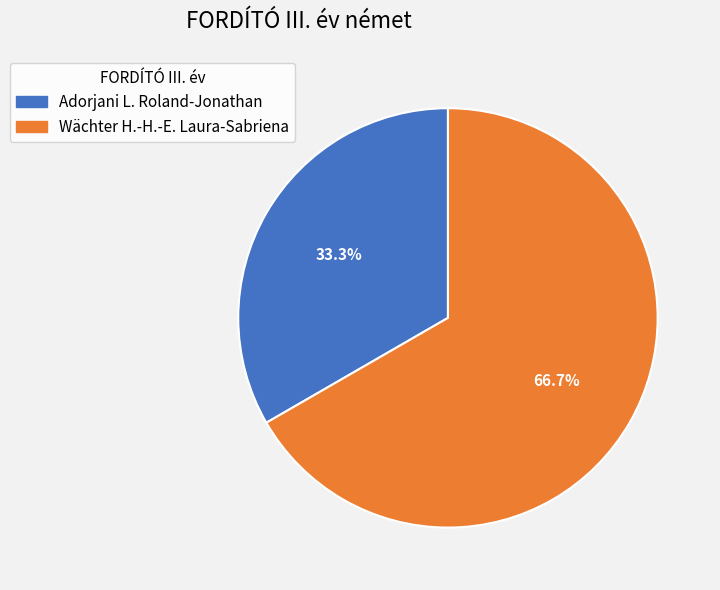

What is the ratio of the value at Wächter H.-H.-E. Laura-Sabriena to the value at Adorjani L. Roland-Jonathan?

2.0